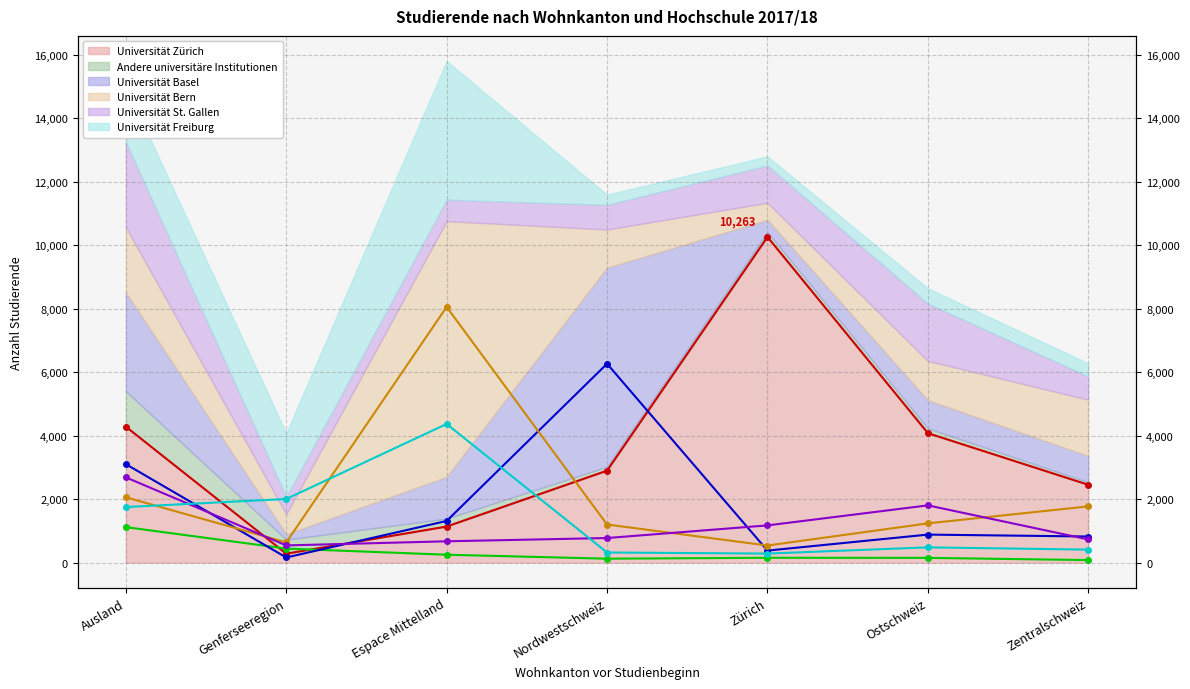

What is the difference between the highest and lowest values at Zentralschweiz?

2373